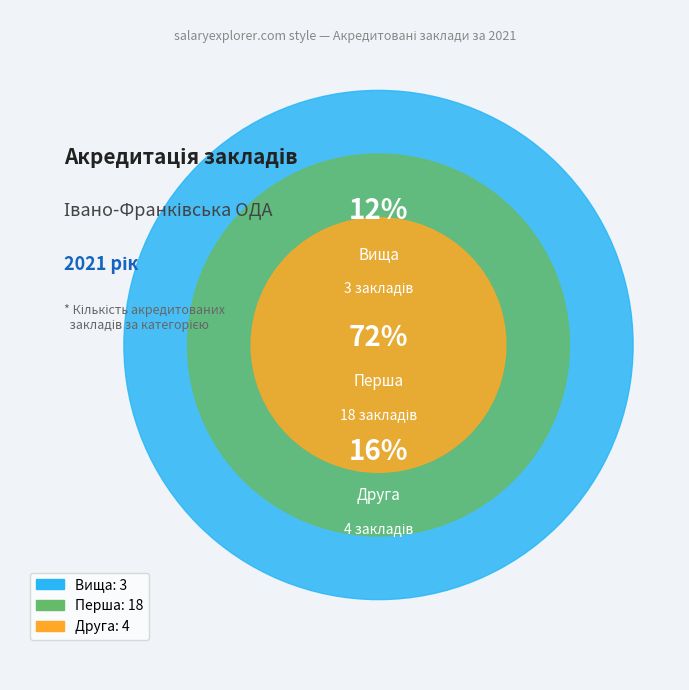

To the nearest percent, what is the combined percentage of Перша and Друга?

88%